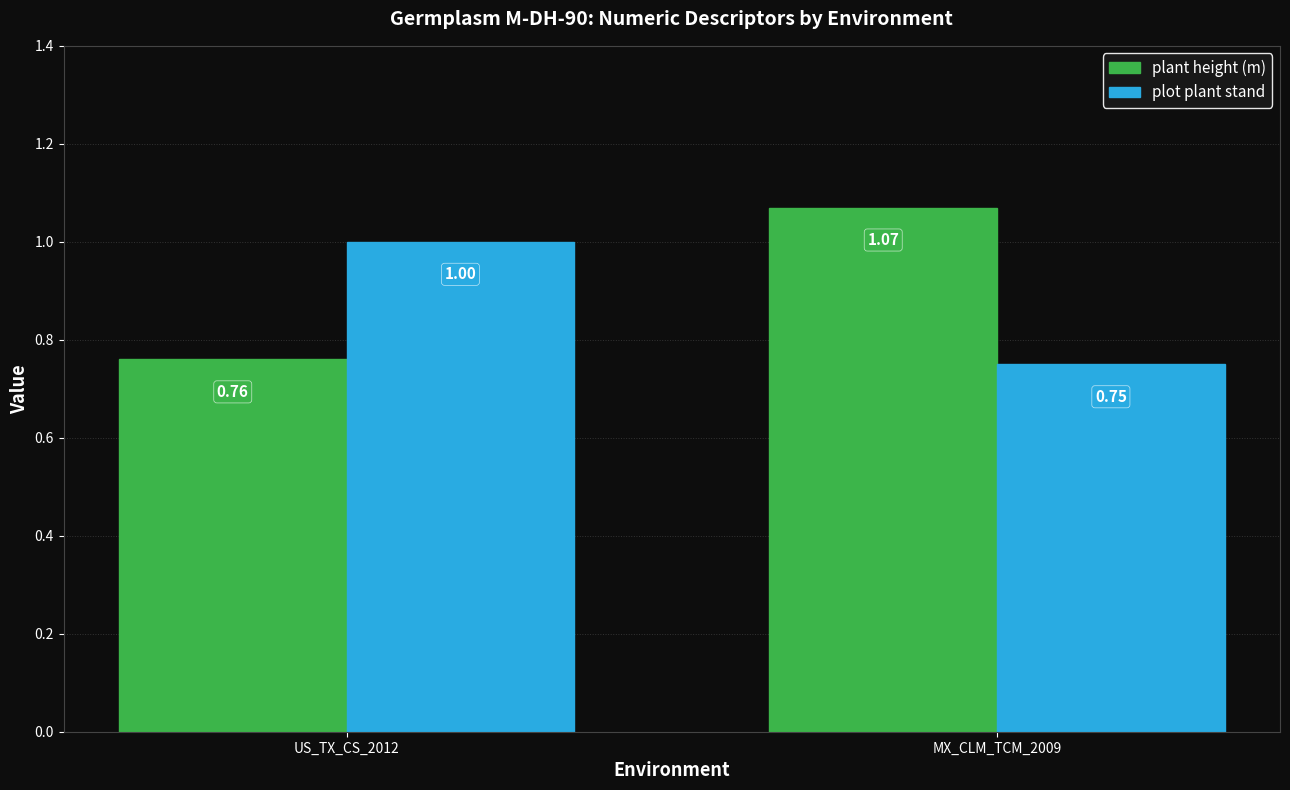

The value of plot plant stand at US_TX_CS_2012 is 1.0. True or false?

True